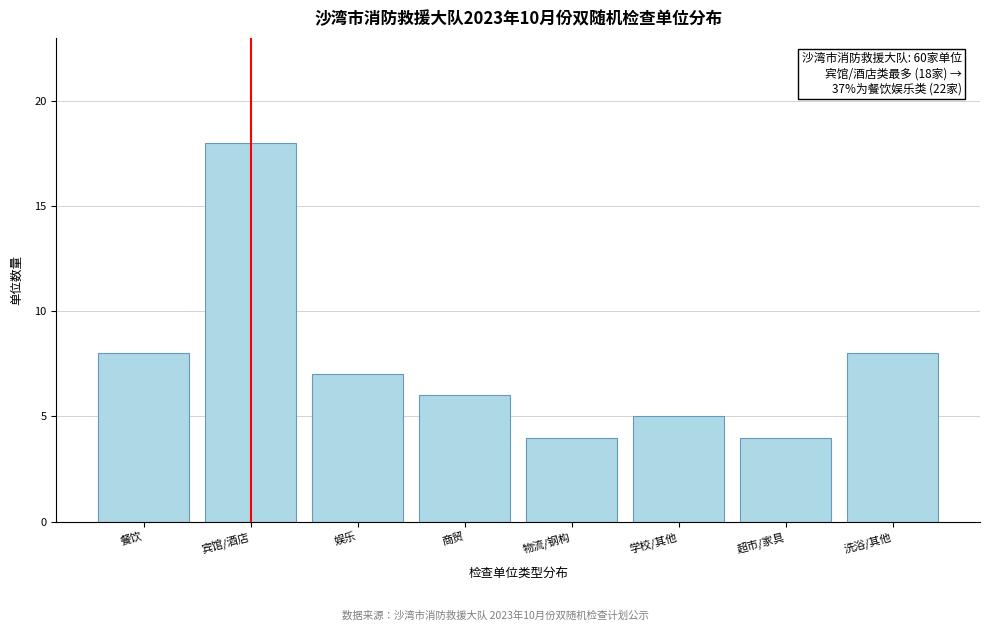

Reading left to right, what are all the values shown in this chart?

8	18	7	6	4	5	4	8